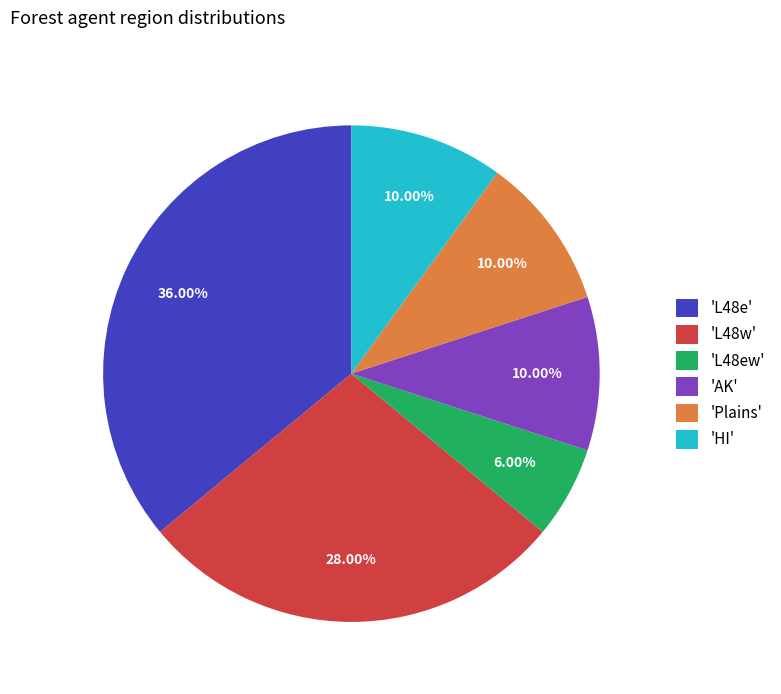

To the nearest percent, what is the average slice percentage?

17%